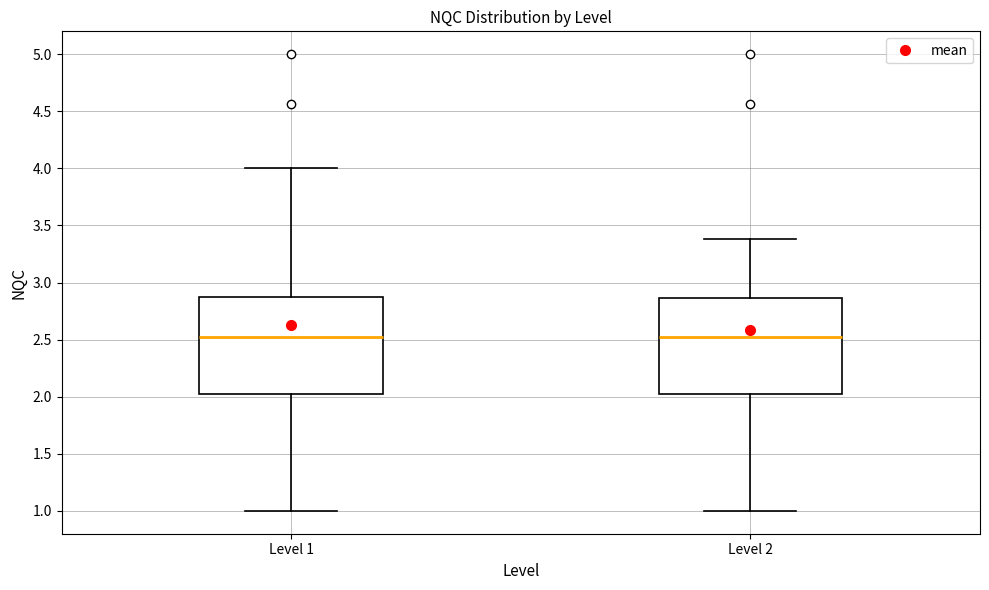

Reading left to right, read every box against the y-axis: the position of its median line, the range the box covers, and the ends of its whiskers. The values are not printed on the chart, so give them approximately, as read against the axis.

Level 1: median 2.50, box 2.00 to 2.85, whiskers 1.00 to 4.00
Level 2: median 2.50, box 2.00 to 2.85, whiskers 1.00 to 3.40